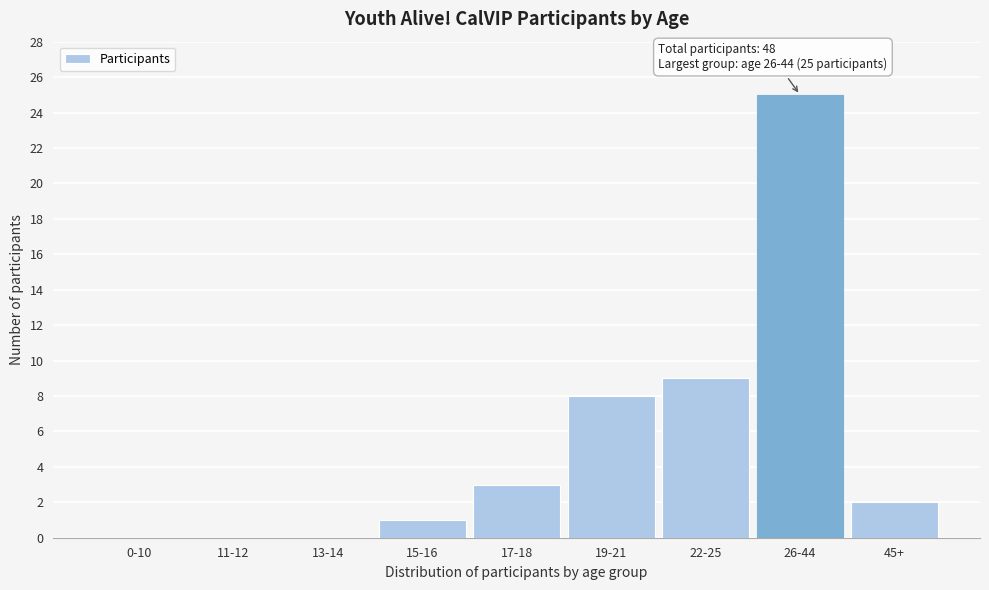

Reading right to left, list all the values displayed in this chart.

45+=2	26-44=25	22-25=9	19-21=8	17-18=3	15-16=1	13-14=0	11-12=0	0-10=0